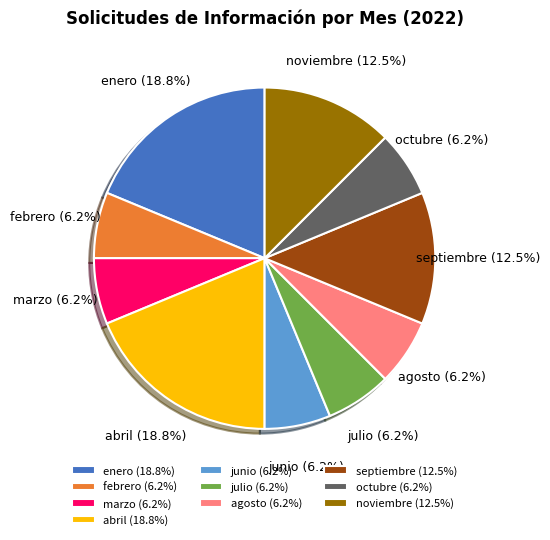

Does agosto (6.2%) account for over 50% of the chart?

No